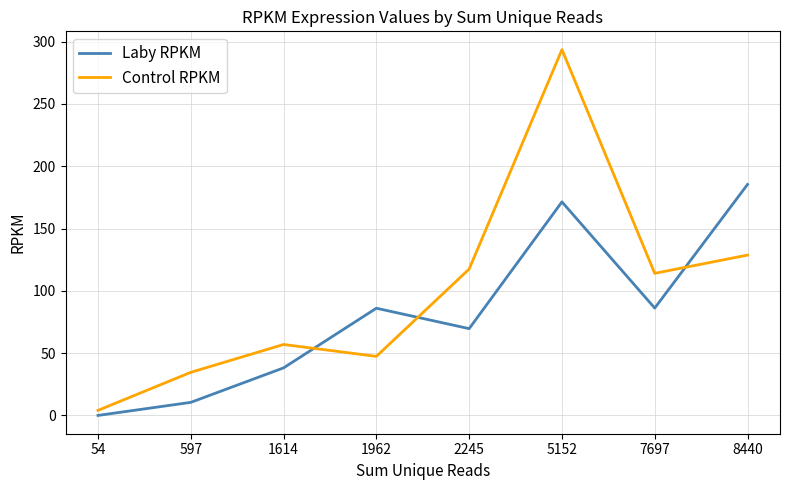

The Control RPKM series shows 180.7 at 2245. True or false?

False